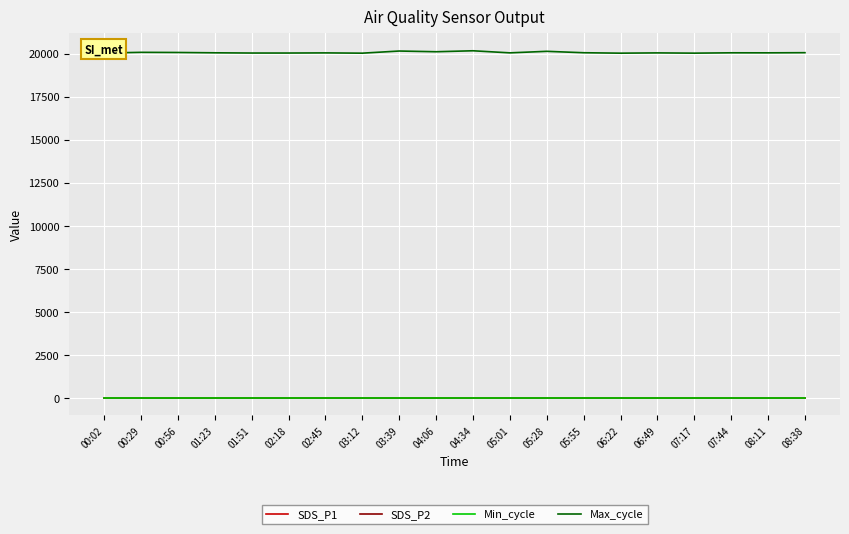

What is the difference between the highest and lowest values at 03:39?

20145.1